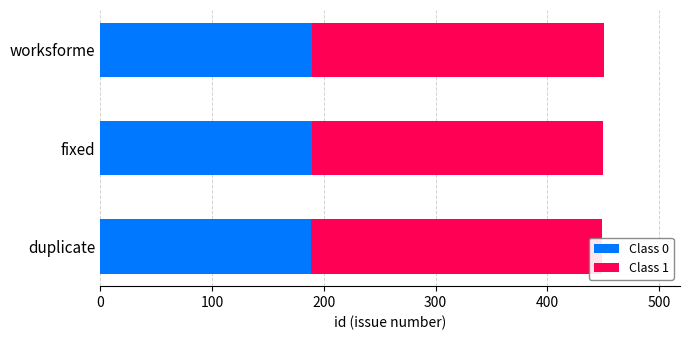

What is the value of the Class 1 bar at the 2nd from the left?

261.0